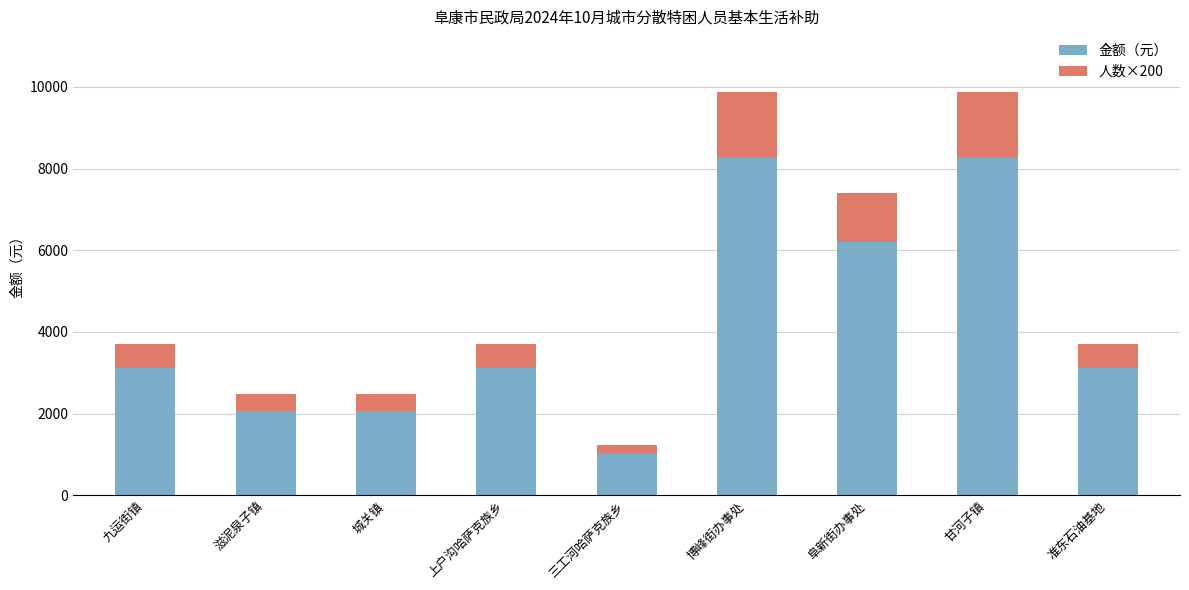

What value does the 金额（元） series have at 博峰街办事处, to the nearest 50?

8300